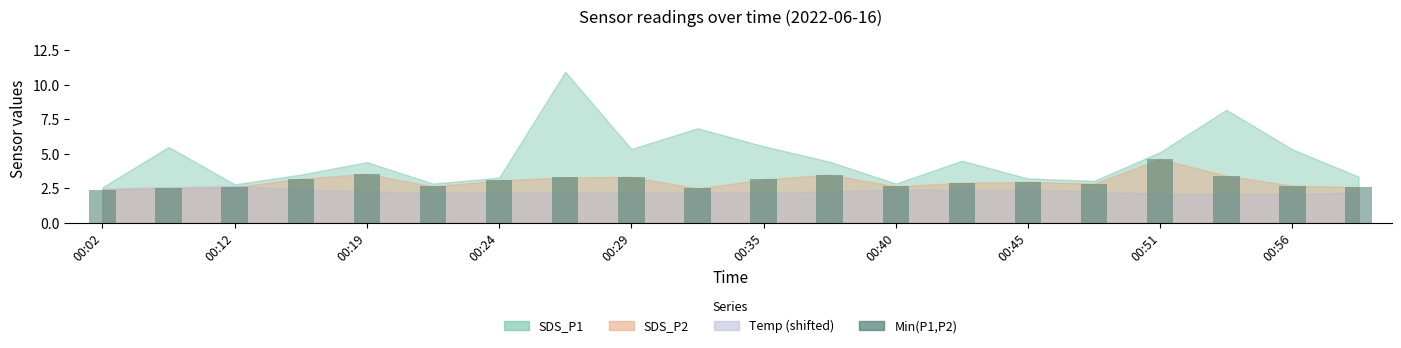

True or false: the data shows 4.6 at 00:51.

True